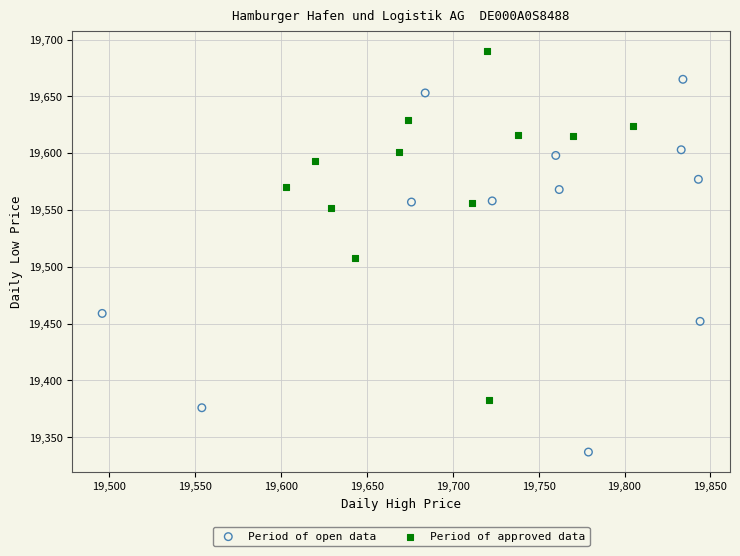

Which series reaches the maximum Y coordinate?

Period of approved data